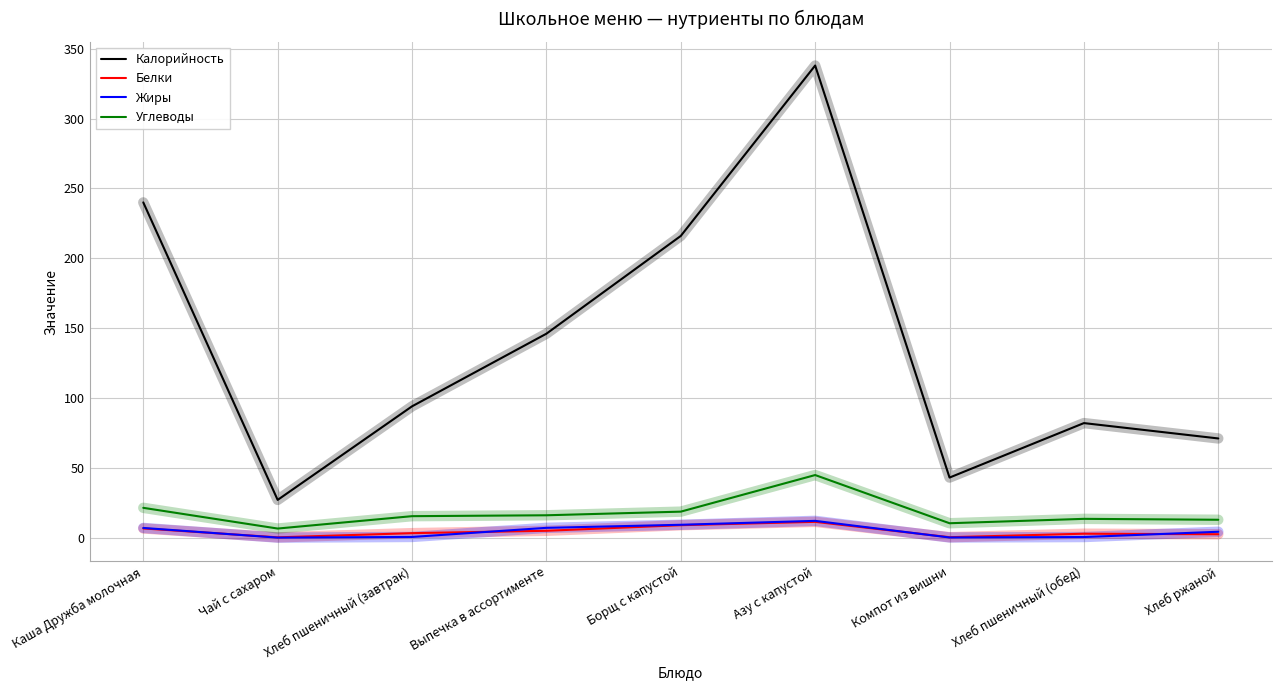

Which series changed the most between Каша Дружба молочная and Выпечка в ассортименте?

Калорийность